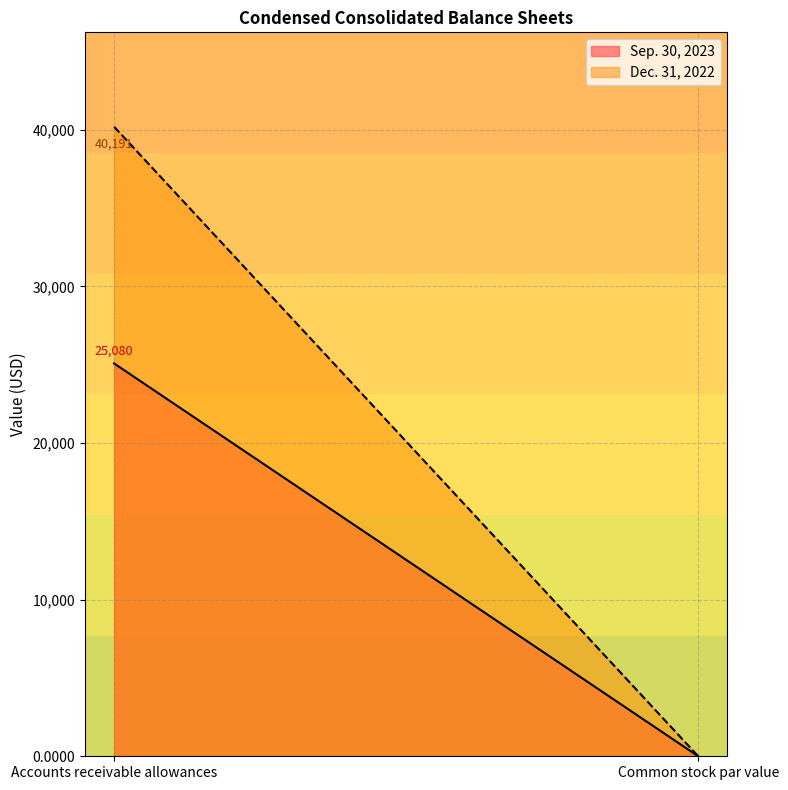

What are all the series names shown in the legend?

Sep. 30, 2023, Dec. 31, 2022